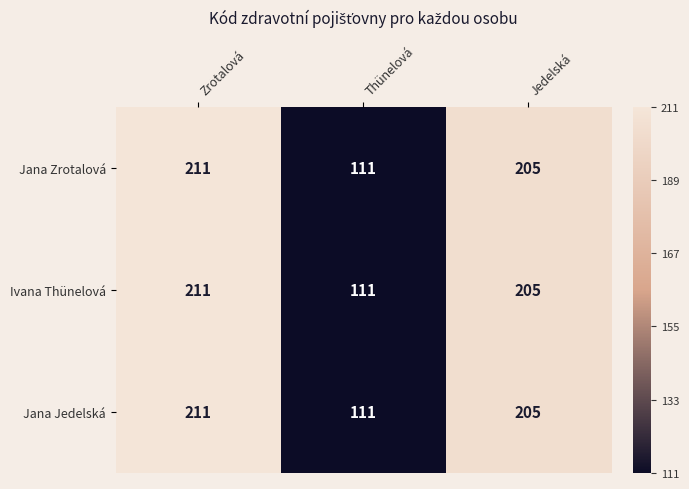

At which category does the chart reach its peak across all series?

Zrotalová